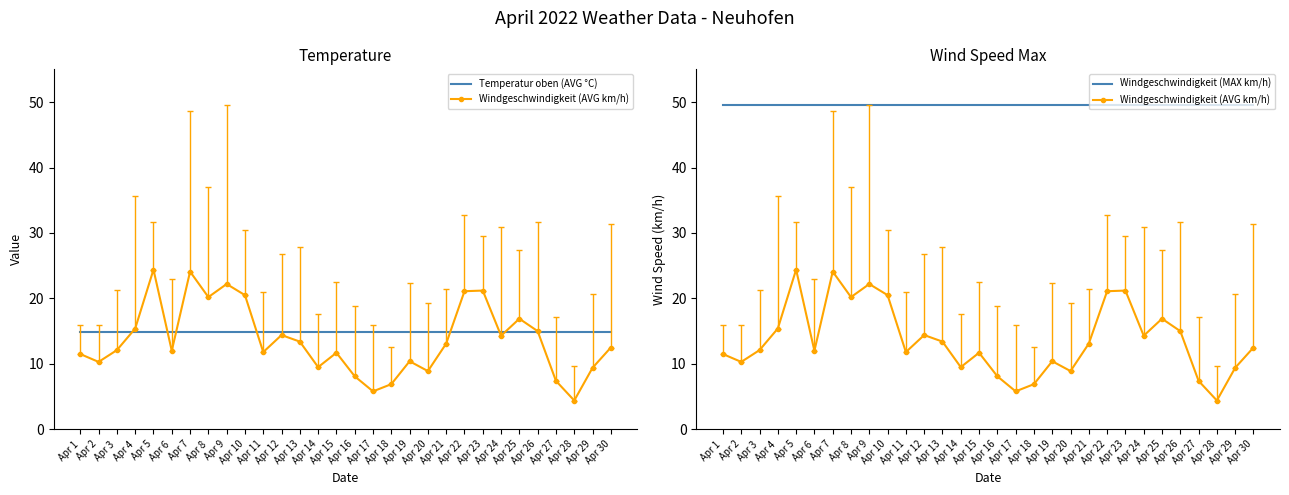

Reading left to right, list all the values displayed in this chart.

Temperatur oben (AVG °C): 14.9	14.9	14.9	14.9	14.9	14.9	14.9	14.9	14.9	14.9	14.9	14.9	14.9	14.9	14.9	14.9	14.9	14.9	14.9	14.9	14.9	14.9	14.9	14.9	14.9	14.9	14.9	14.9	14.9	14.9
Windgeschwindigkeit (AVG km/h): 11.5	10.3	12.1	15.4	24.4	12.0	24.1	20.2	22.2	20.5	11.8	14.4	13.4	9.5	11.7	8.1	5.8	6.9	10.4	8.9	13.1	21.1	21.2	14.3	16.9	15.0	7.4	4.4	9.4	12.5
Windgeschwindigkeit (MAX km/h): 49.5	49.5	49.5	49.5	49.5	49.5	49.5	49.5	49.5	49.5	49.5	49.5	49.5	49.5	49.5	49.5	49.5	49.5	49.5	49.5	49.5	49.5	49.5	49.5	49.5	49.5	49.5	49.5	49.5	49.5